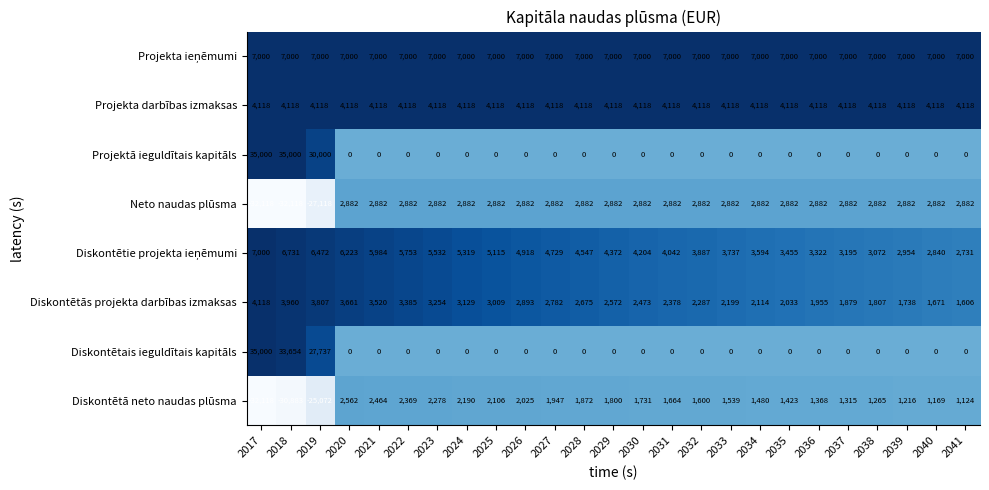

What is the difference between the highest and lowest values at 2032?

7000